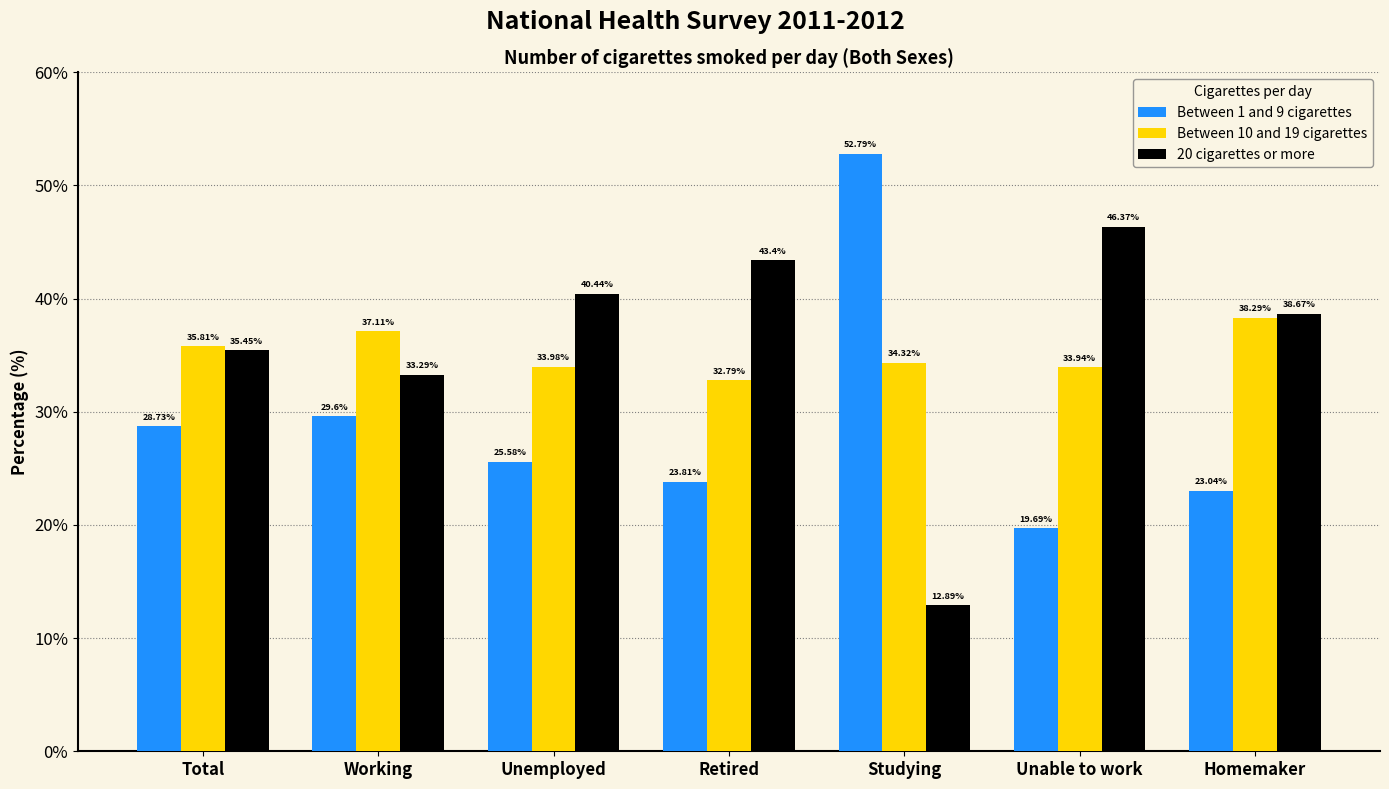

Which series has the largest range (max minus min)?

20 cigarettes or more